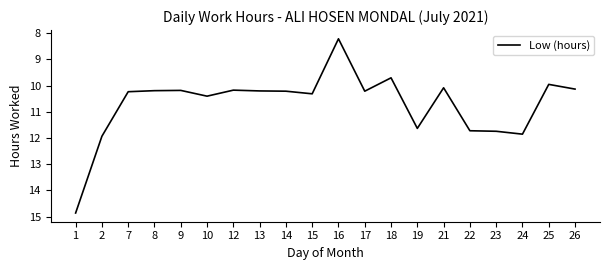

What value does the data have at 15?

10.3